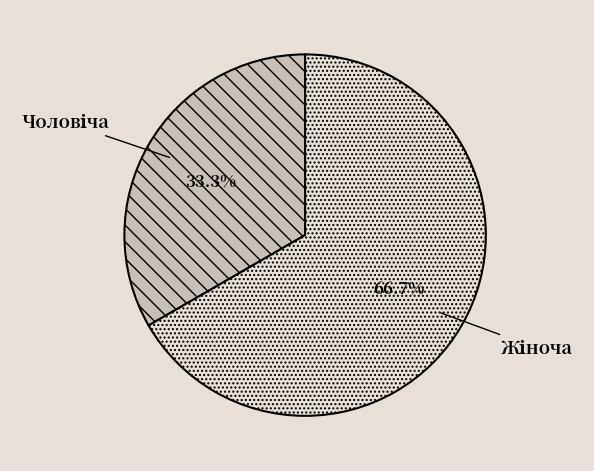

Count the number of slices in the pie.

2